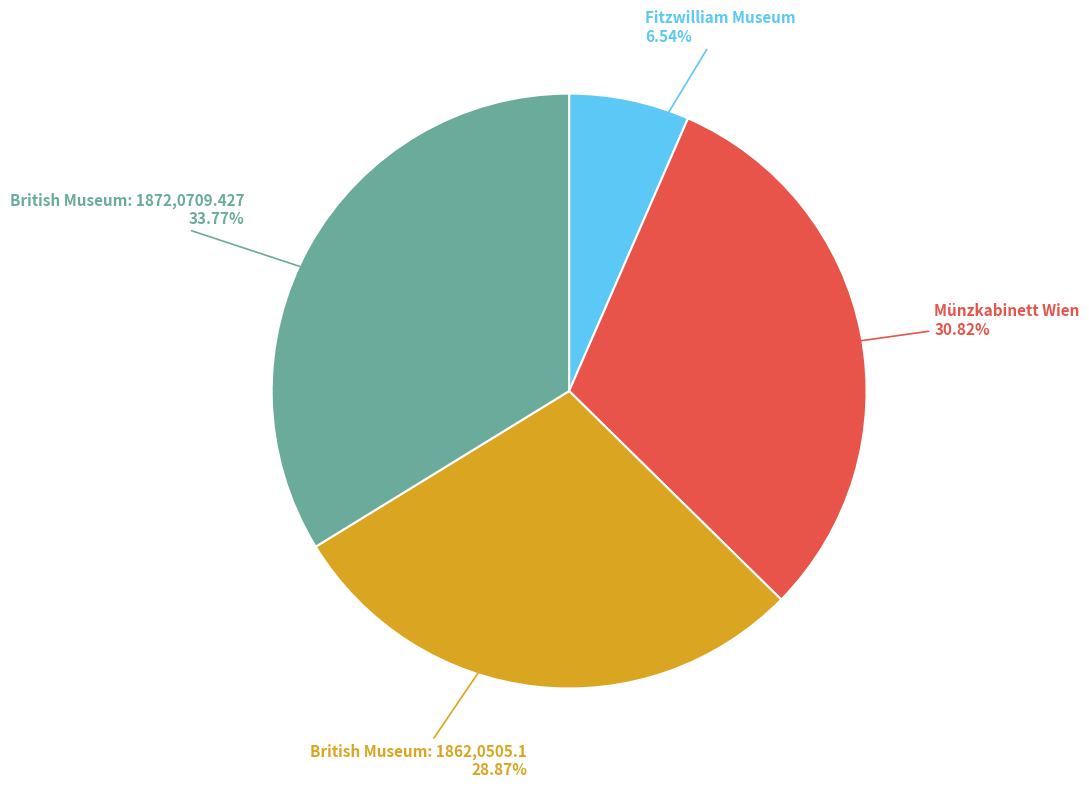

To the nearest percent, what is the average slice percentage?

25%